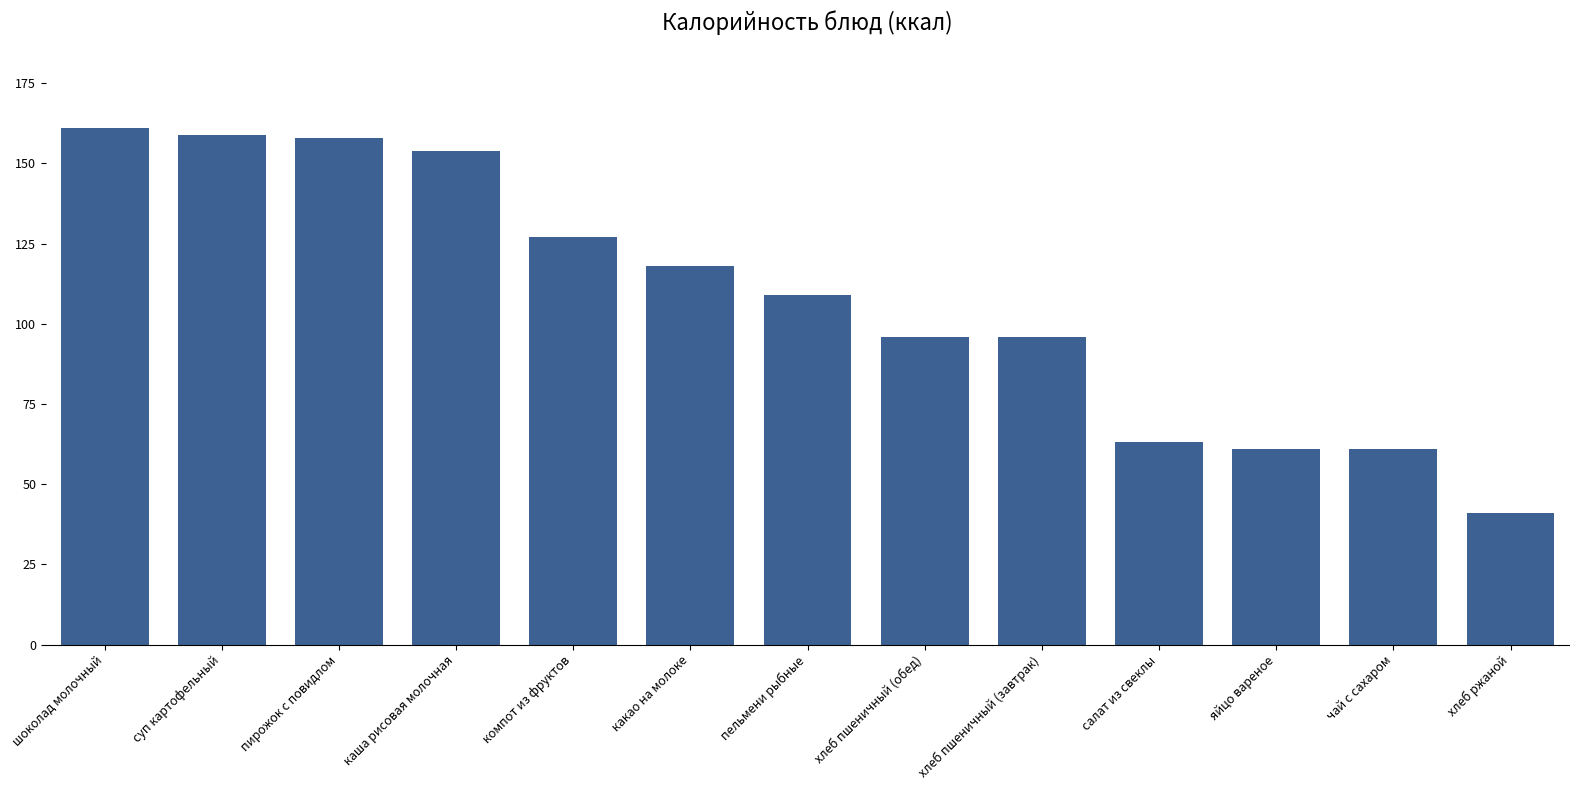

At which label does the data first exceed 109?

шоколад молочный